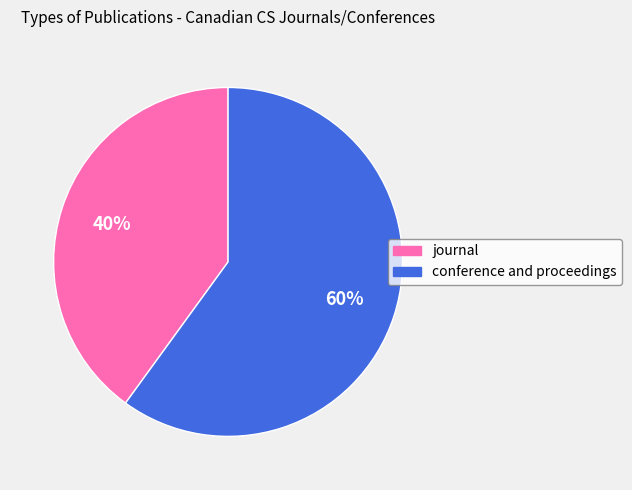

Between conference and proceedings and journal, which is larger?

conference and proceedings